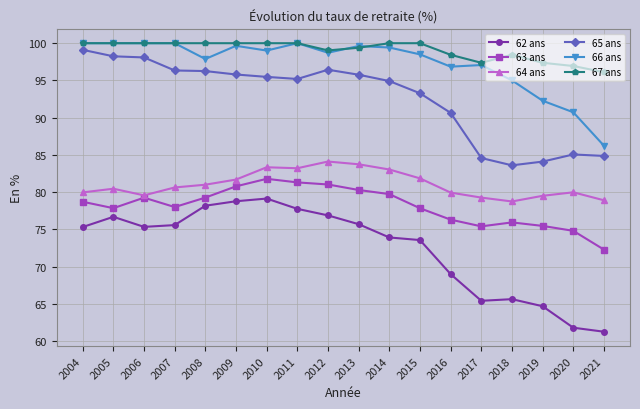

What is the value of the 63 ans point at the 18th from the left?

72.3